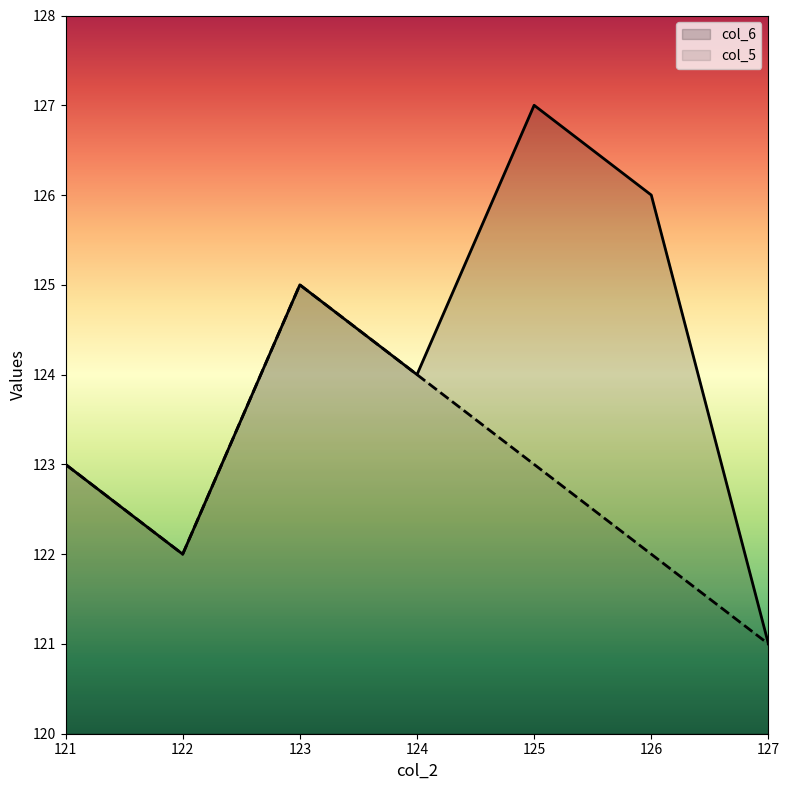

What is the maximum value shown in the chart?

127